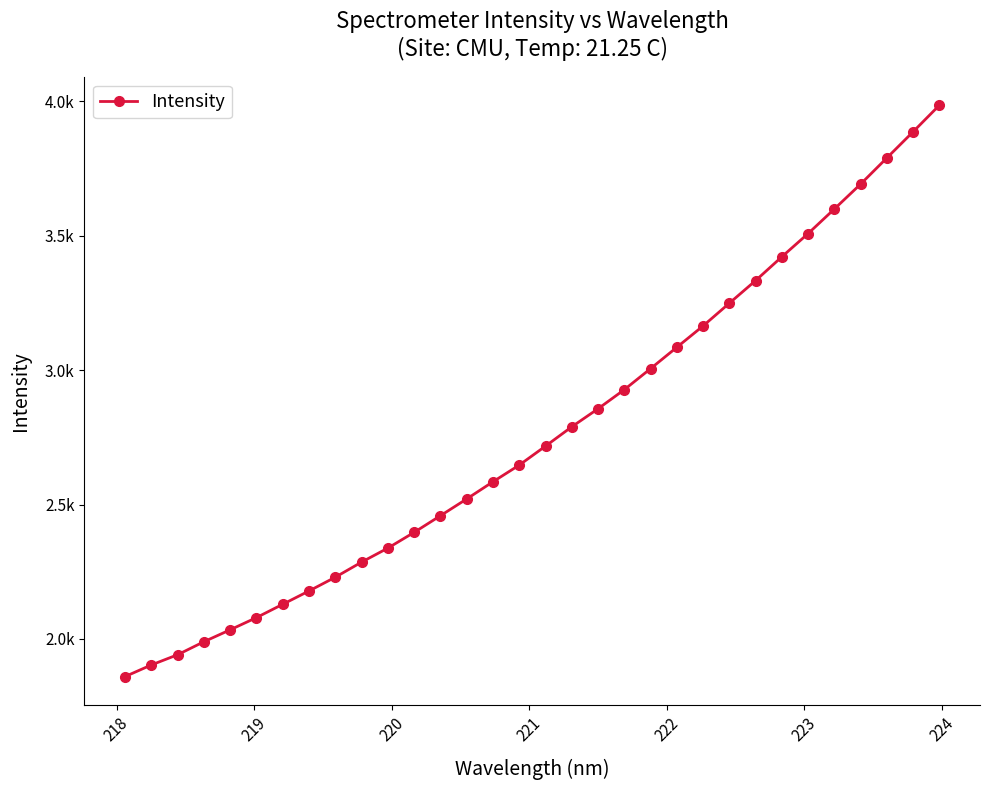

Is this an area chart (filled region under the line)?

No